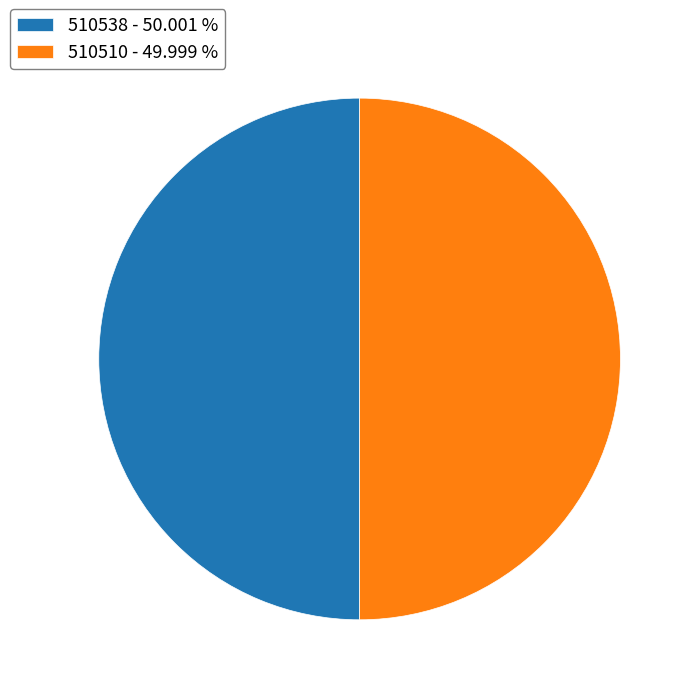

True or false: 510538 accounts for 55% of the total.

False